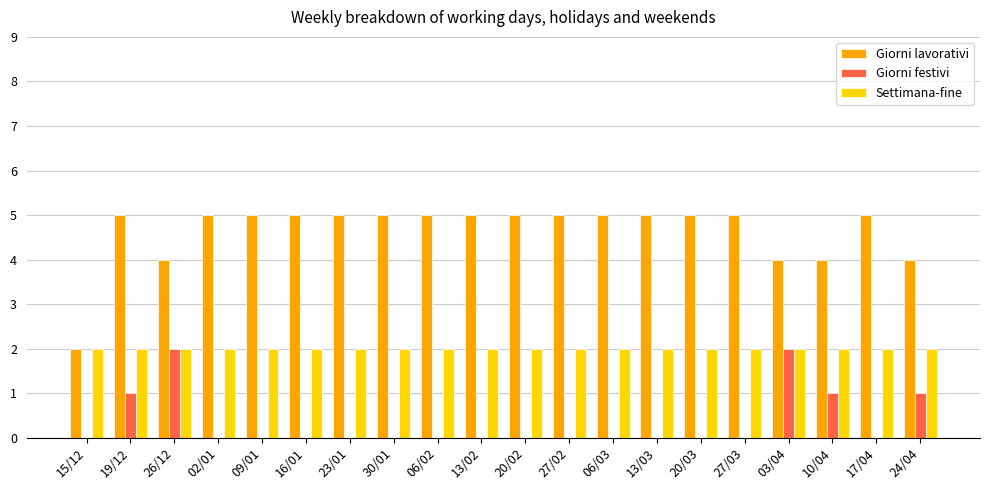

Reading left to right, list all the values displayed in this chart.

Giorni lavorativi: 2	5	4	5	5	5	5	5	5	5	5	5	5	5	5	5	4	4	5	4
Giorni festivi: 0	1	2	0	0	0	0	0	0	0	0	0	0	0	0	0	2	1	0	1
Settimana-fine: 2	2	2	2	2	2	2	2	2	2	2	2	2	2	2	2	2	2	2	2